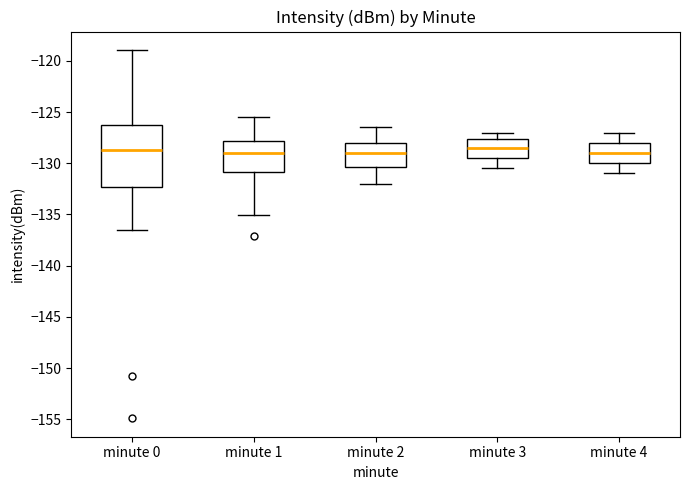

Where is the upper edge of the box for minute 3 on the y-axis? The values are not printed on the chart, so give them approximately, as read against the axis.

-127.5